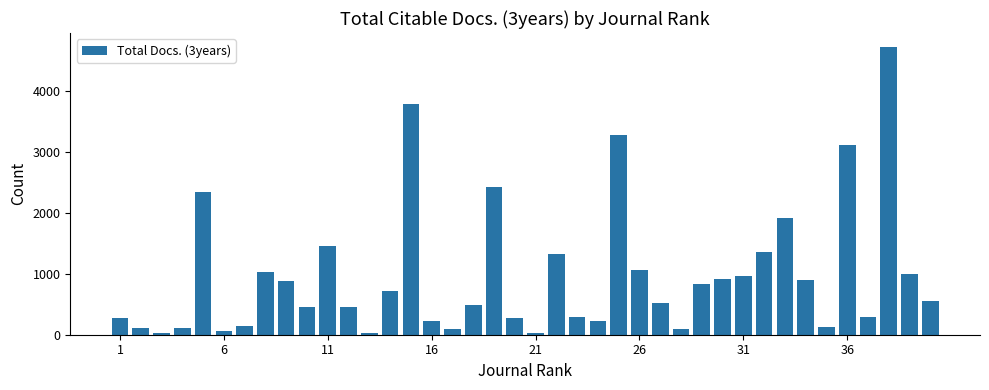

What is the difference between the maximum and minimum values?

4700